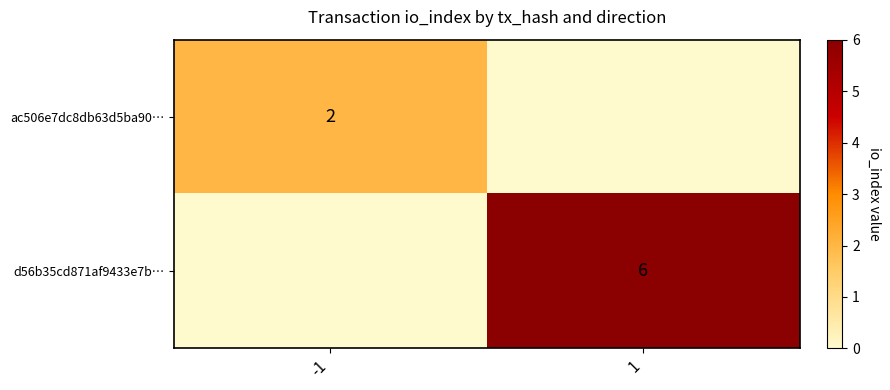

The ac506e7dc8db63d5ba90… series shows 2 at -1. True or false?

True